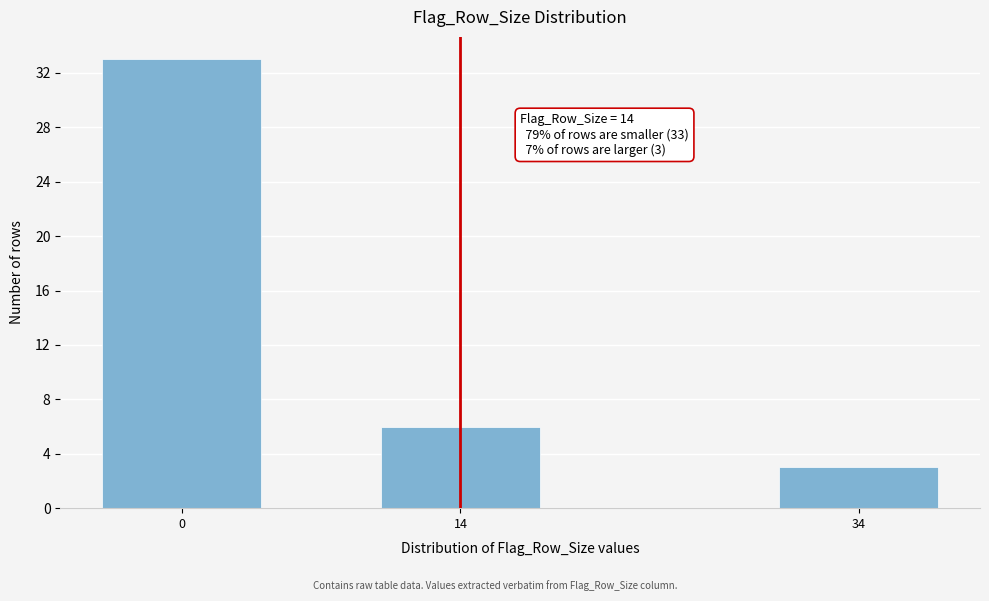

Reading left to right, list all the values displayed in this chart.

33	6	3